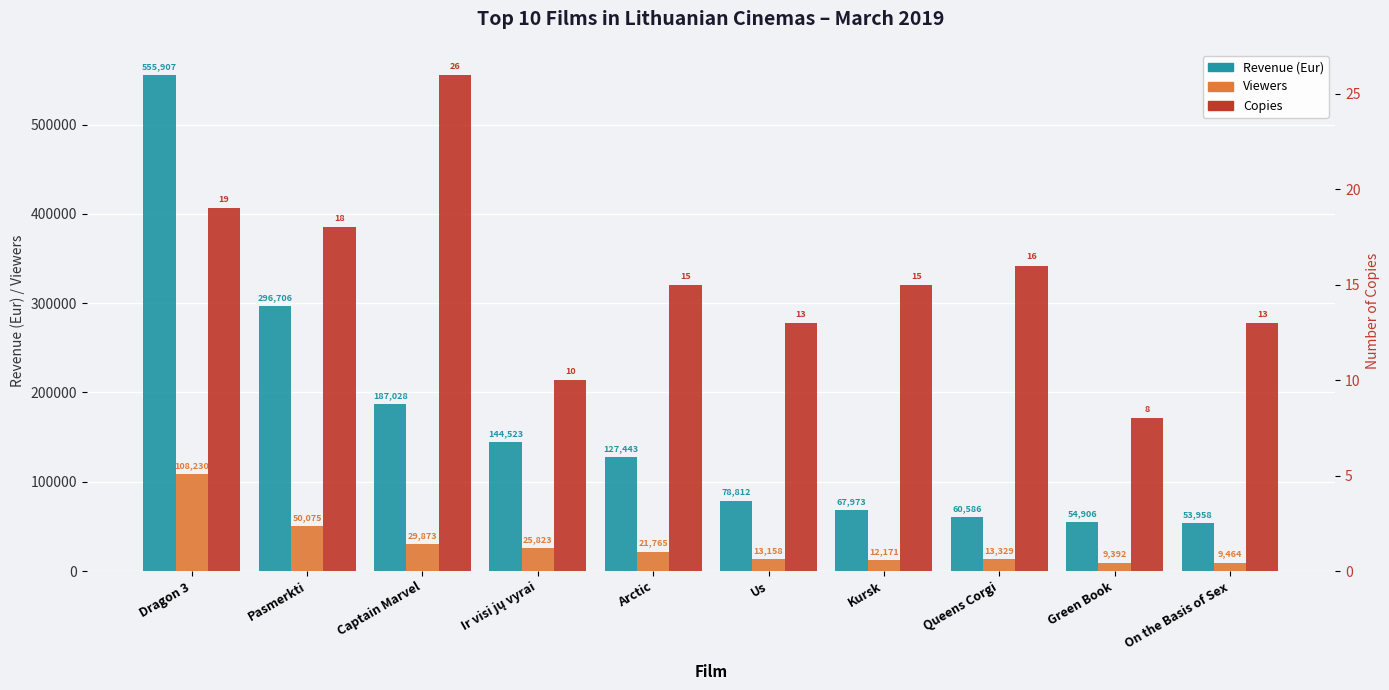

Is the value of Viewers at Us greater than the value of Revenue (Eur) at Pasmerkti?

No